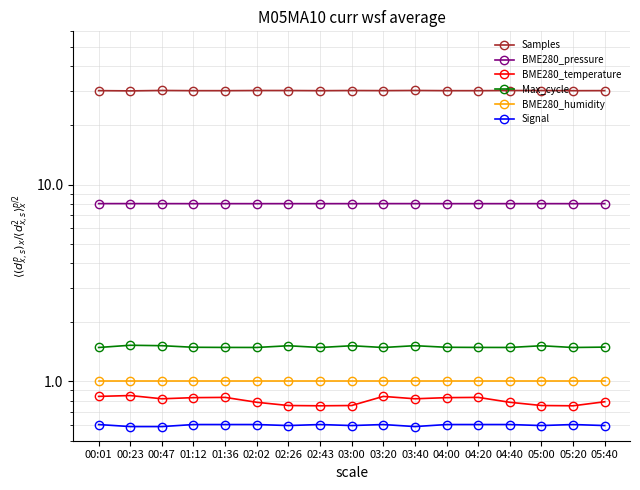

What position from the right is 01:36?

13